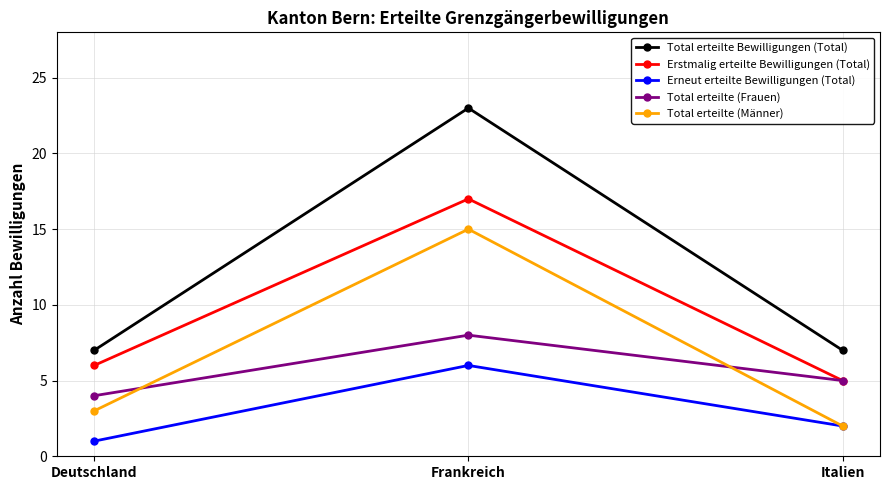

What is the lowest value of the Erneut erteilte Bewilligungen (Total) series?

1